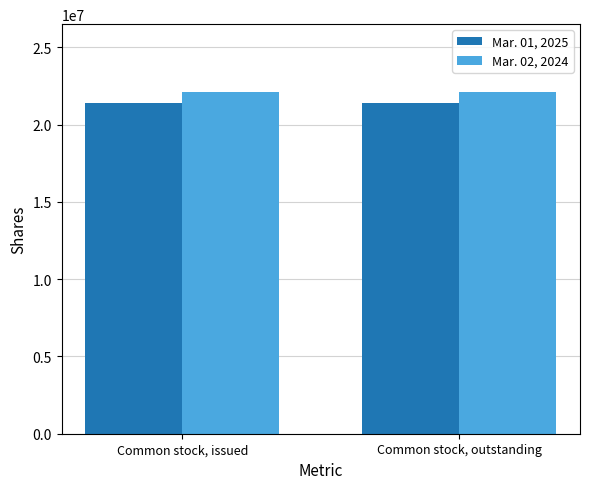

How many groups of bars are there?

2